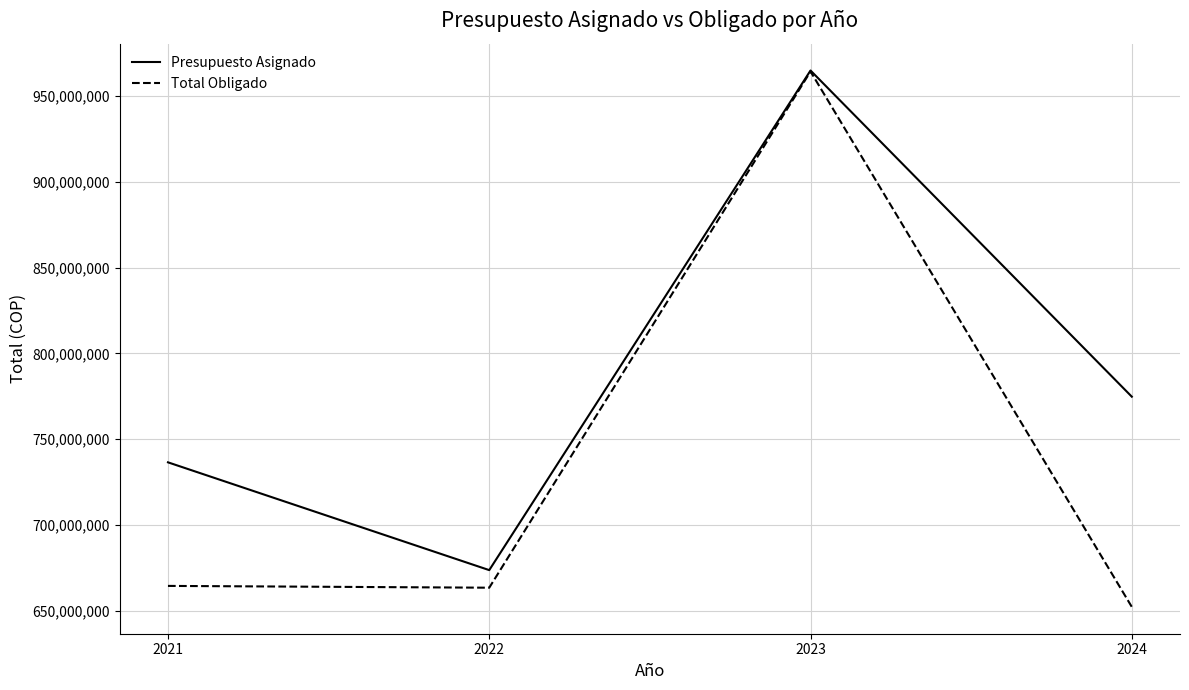

Read the Total Obligado value at 2024, to the nearest 10.

652168590